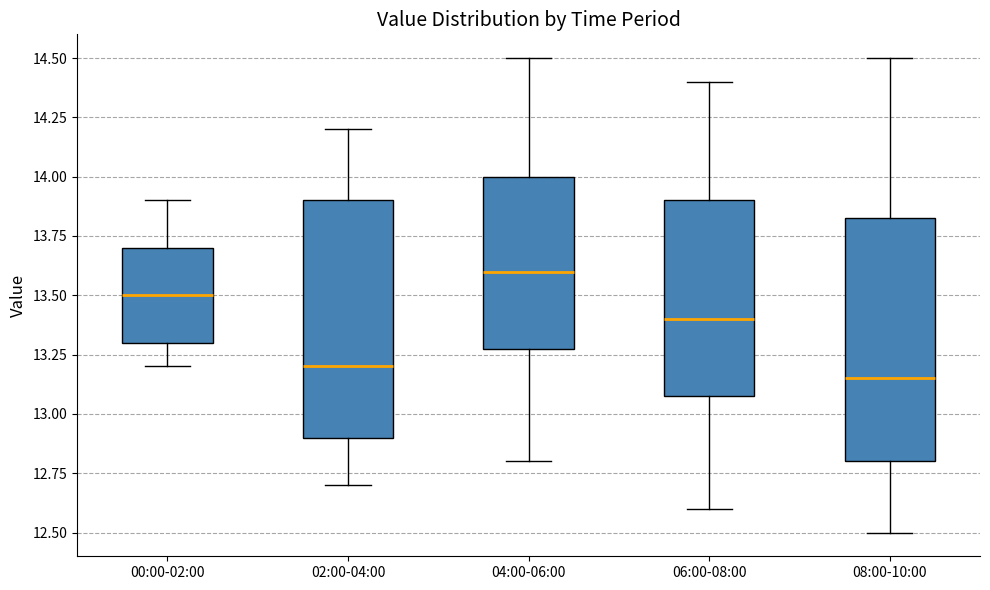

Where is the lower edge of the box for 04:00-06:00 on the y-axis? The values are not printed on the chart, so give them approximately, as read against the axis.

13.30